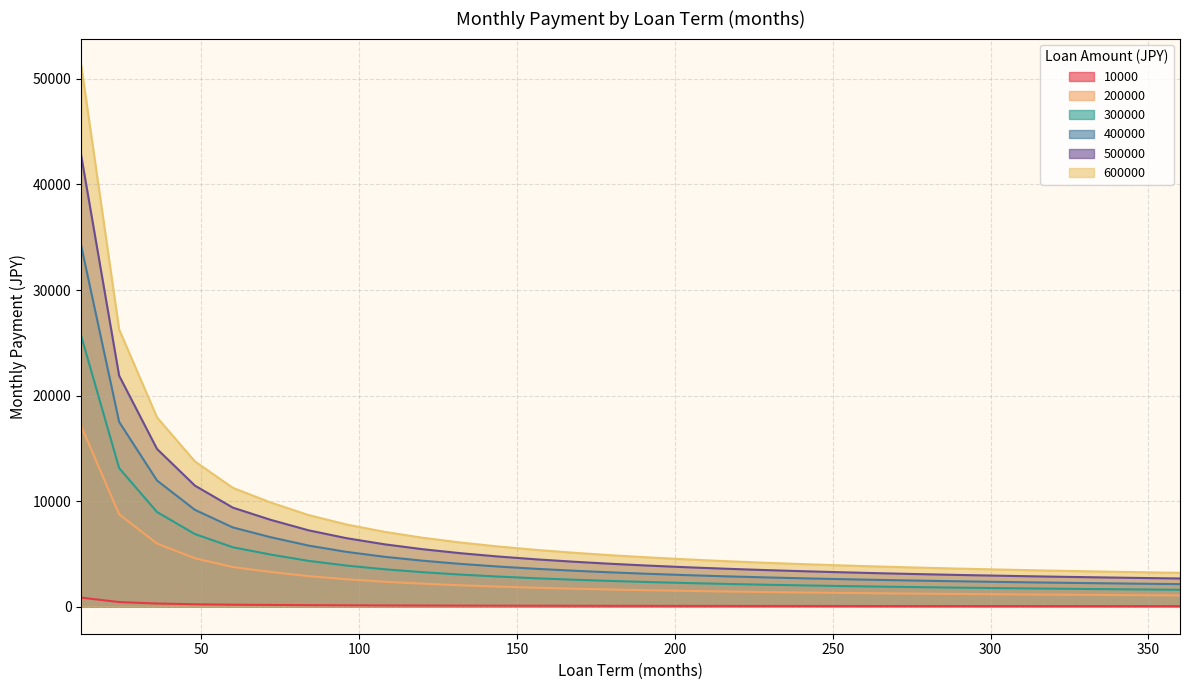

At how many categories does at least one series exceed 45026?

1